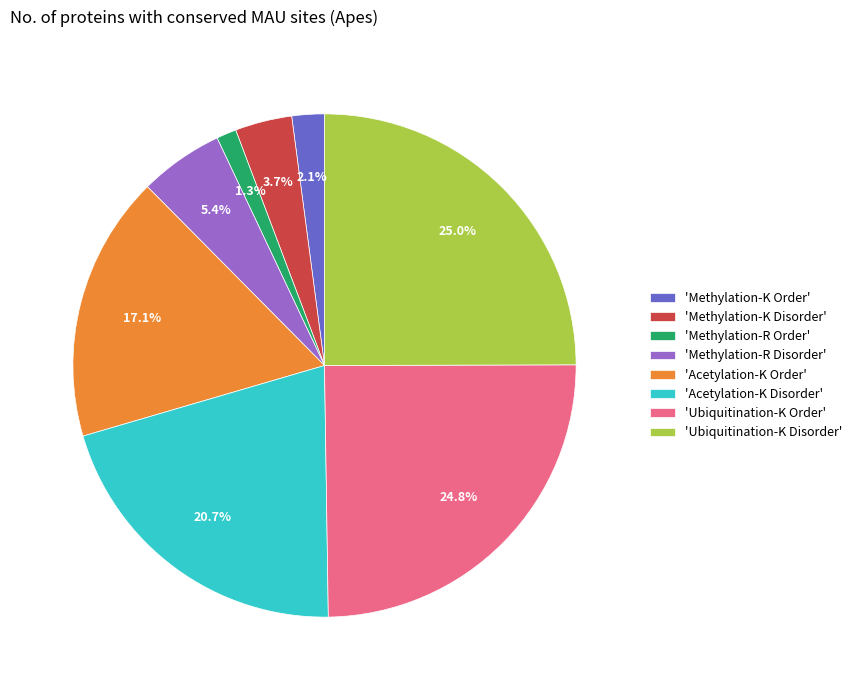

Which slice is the smallest?

'Methylation-R Order'